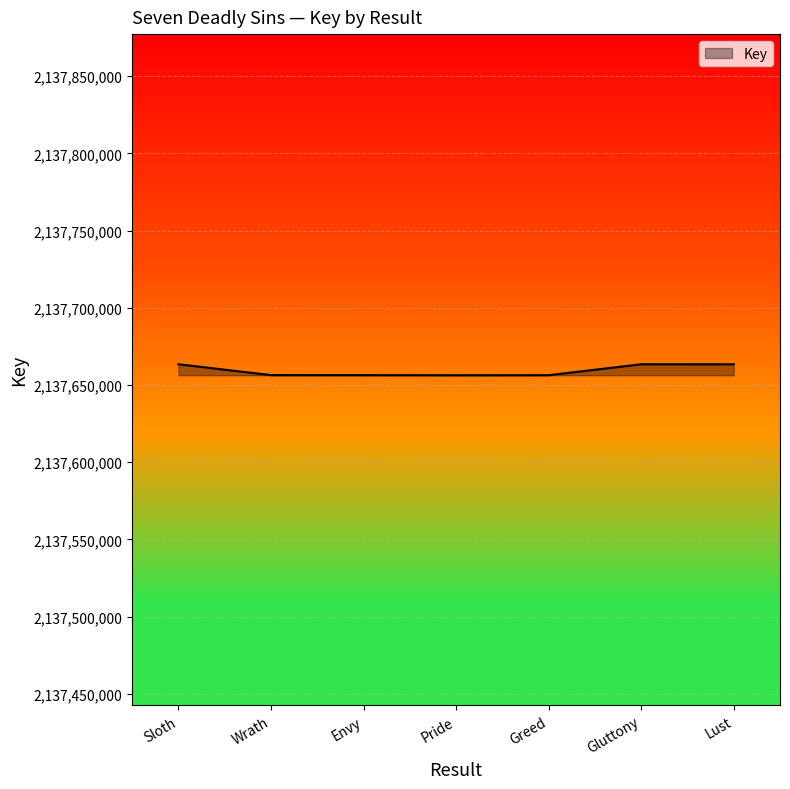

Does the chart display data point markers on the line(s)?

No